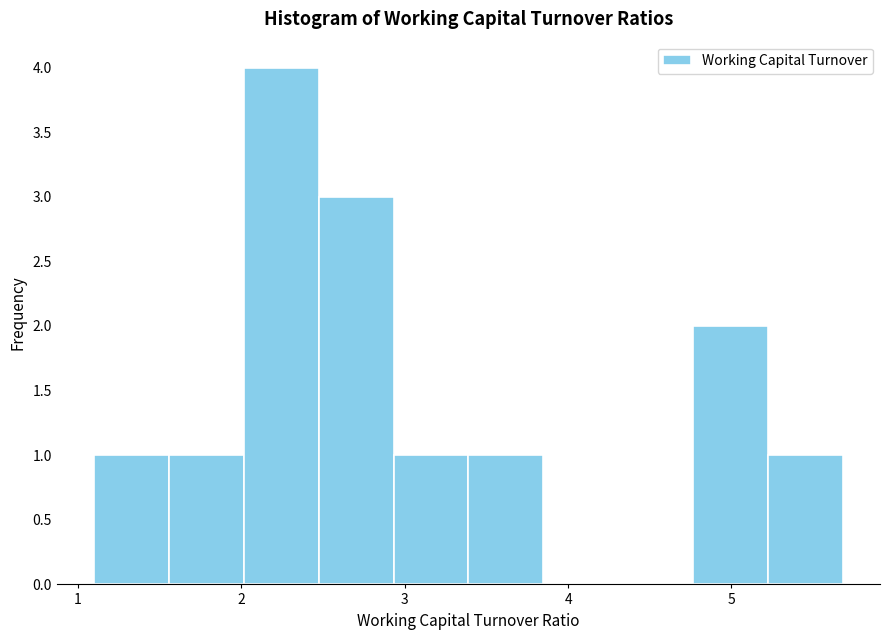

Reading left to right, transcribe this chart: for each bar, give the range it covers on the x-axis and its height. Neither the bar edges nor the heights are printed on the chart, so give them approximately, as read against the axes.

1.1 to 1.6: 1
1.6 to 2.0: 1
2.0 to 2.5: 4
2.5 to 2.9: 3
2.9 to 3.4: 1
3.4 to 3.8: 1
3.8 to 4.3: 0
4.3 to 4.8: 0
4.8 to 5.2: 2
5.2 to 5.7: 1